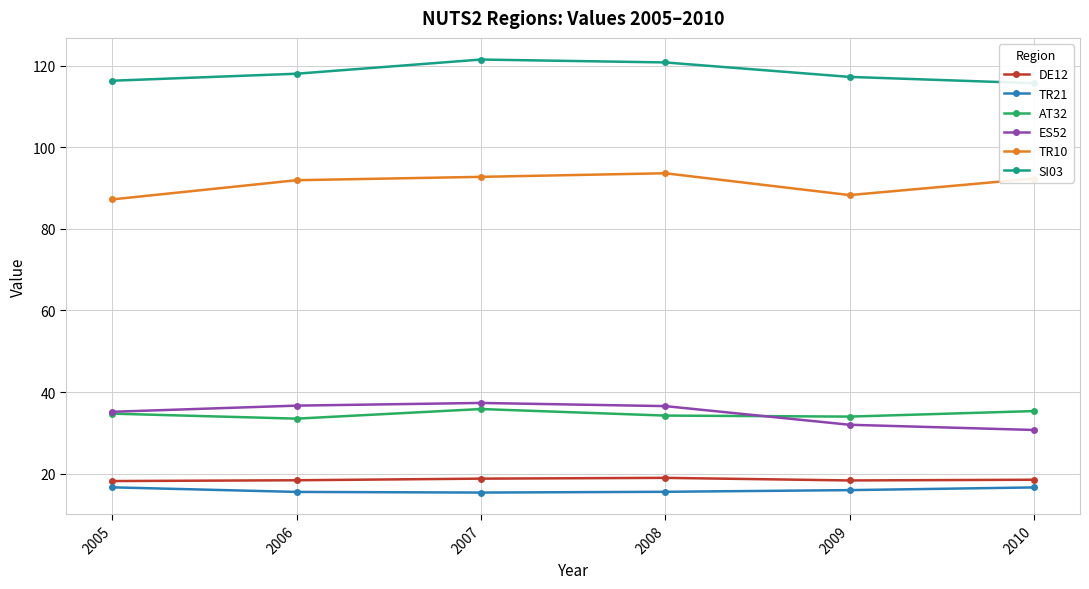

Reading left to right, list all the values displayed in this chart.

DE12: 2005=18.2	2006=18.4	2007=18.8	2008=19.0	2009=18.4	2010=18.5
TR21: 2005=16.7	2006=15.6	2007=15.4	2008=15.6	2009=16.0	2010=16.7
AT32: 2005=34.7	2006=33.5	2007=35.9	2008=34.3	2009=34.0	2010=35.4
ES52: 2005=35.2	2006=36.7	2007=37.3	2008=36.6	2009=32.0	2010=30.7
TR10: 2005=87.2	2006=91.9	2007=92.7	2008=93.6	2009=88.3	2010=92.3
SI03: 2005=116.3	2006=118.0	2007=121.5	2008=120.8	2009=117.2	2010=115.7